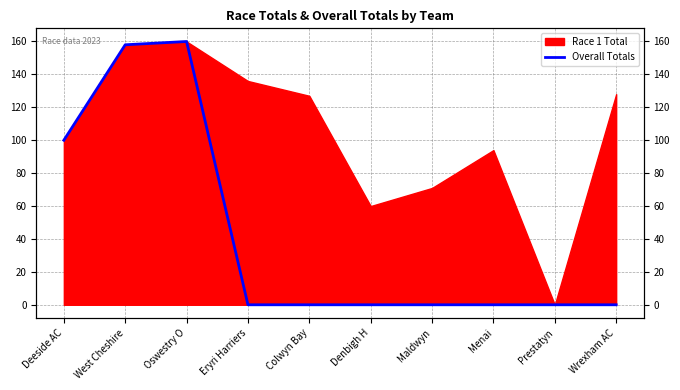

What is the label of the 8th point from the left?

Menai